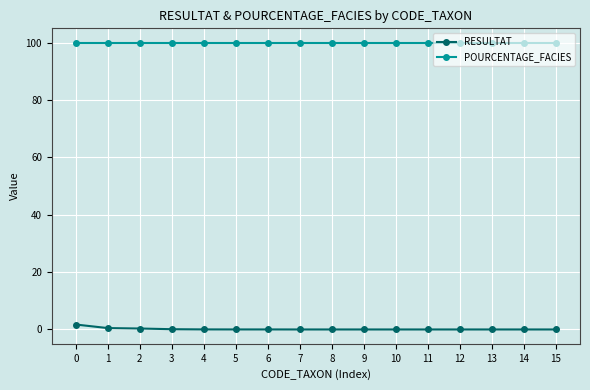

List the series in order of their peak value, highest first.

POURCENTAGE_FACIES, RESULTAT